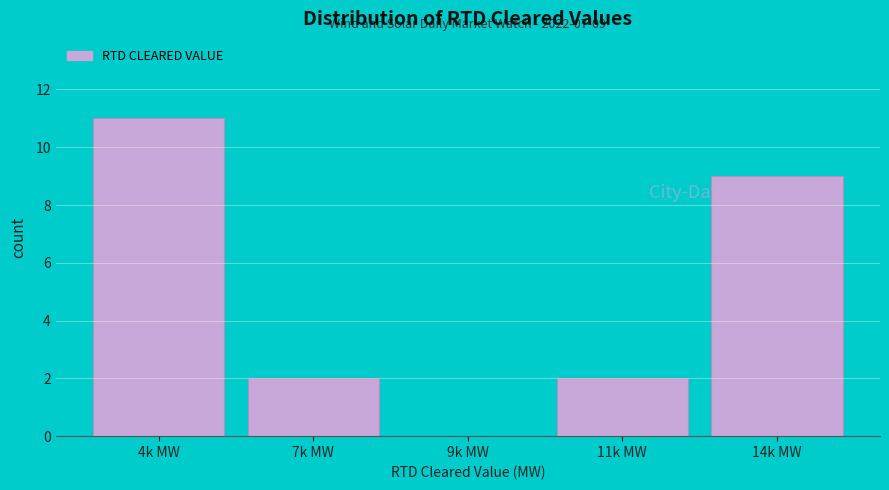

Reading right to left, list all the values displayed in this chart.

14k MW=9	11k MW=2	9k MW=0	7k MW=2	4k MW=11